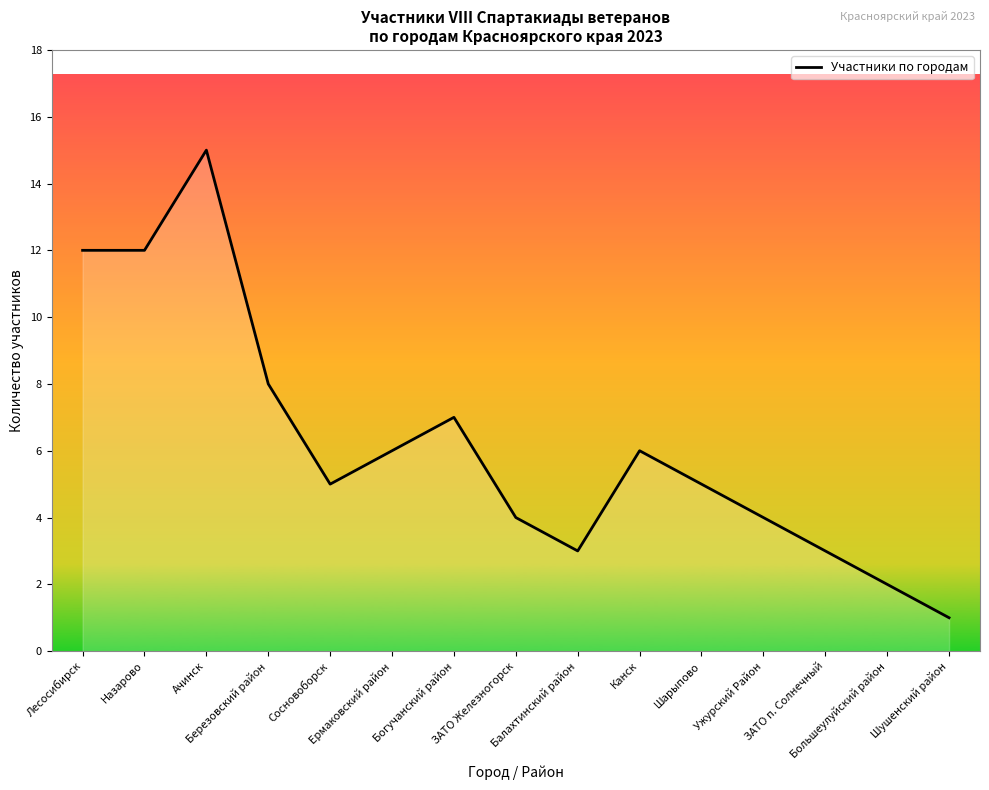

What is the change in value from Березовский район to Балахтинский район?

-5